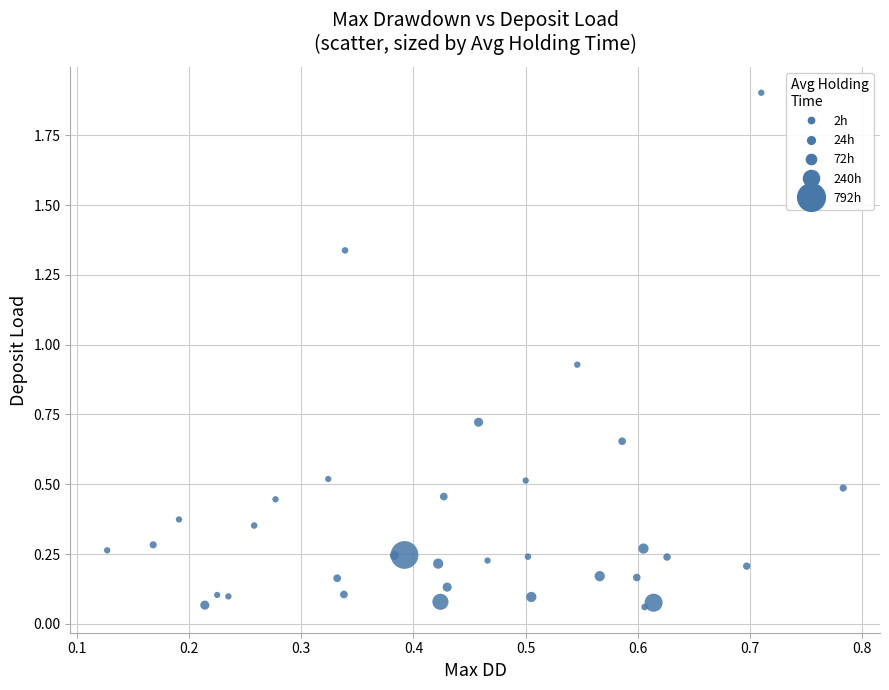

What is the range of Y values (max minus min)?

1.8